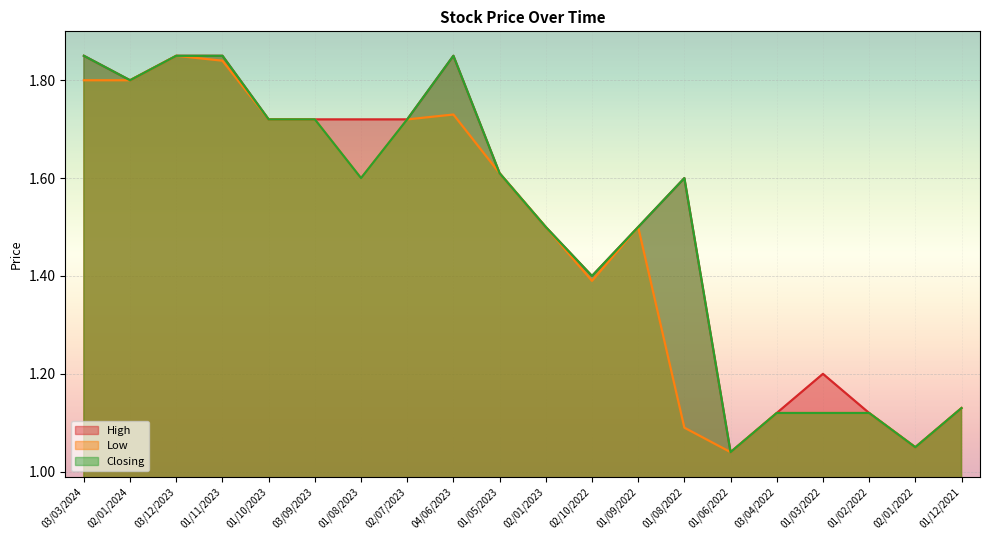

True or false: Low and Closing cross at least once.

False